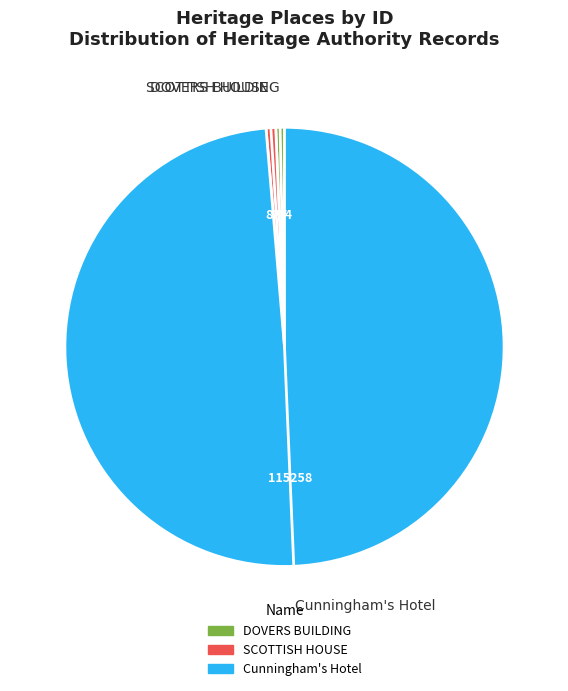

Which slice is the largest?

Cunningham's Hotel